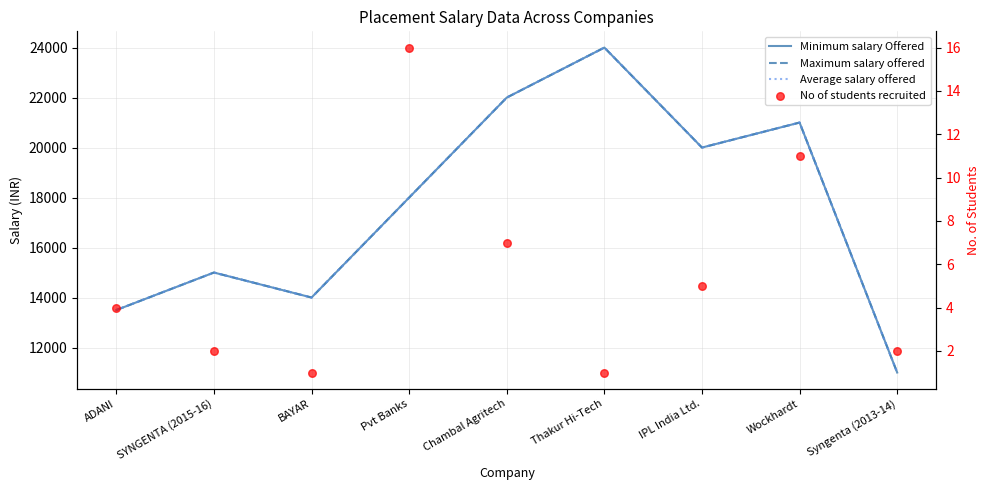

What are all the series names shown in the legend?

Minimum salary Offered, Maximum salary offered, Average salary offered, No of students recruited